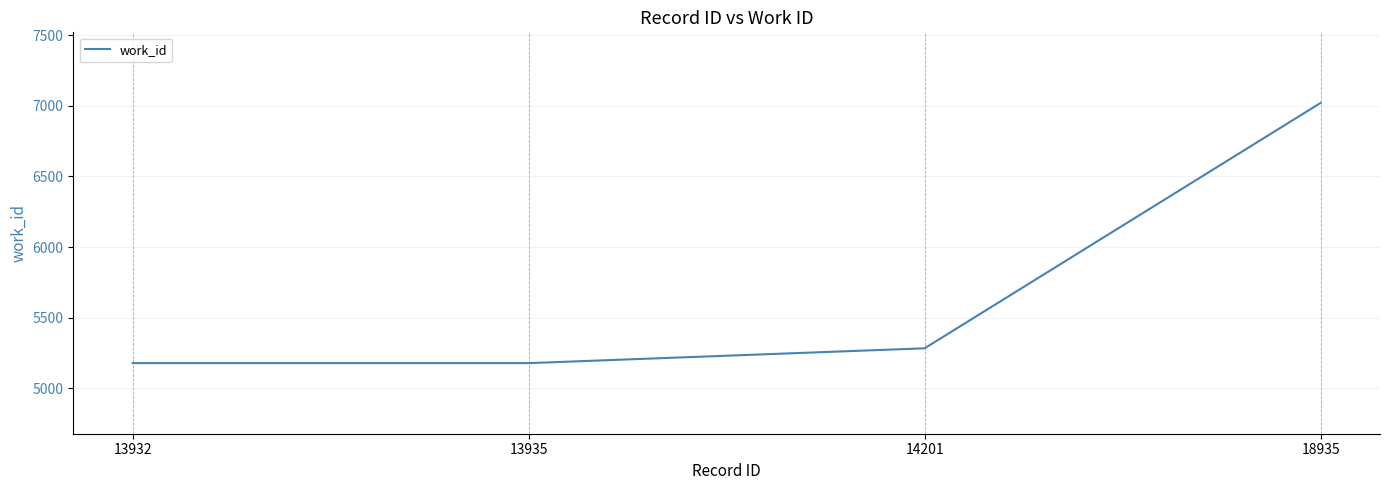

True or false: the data has more than 2 interior local peaks.

False